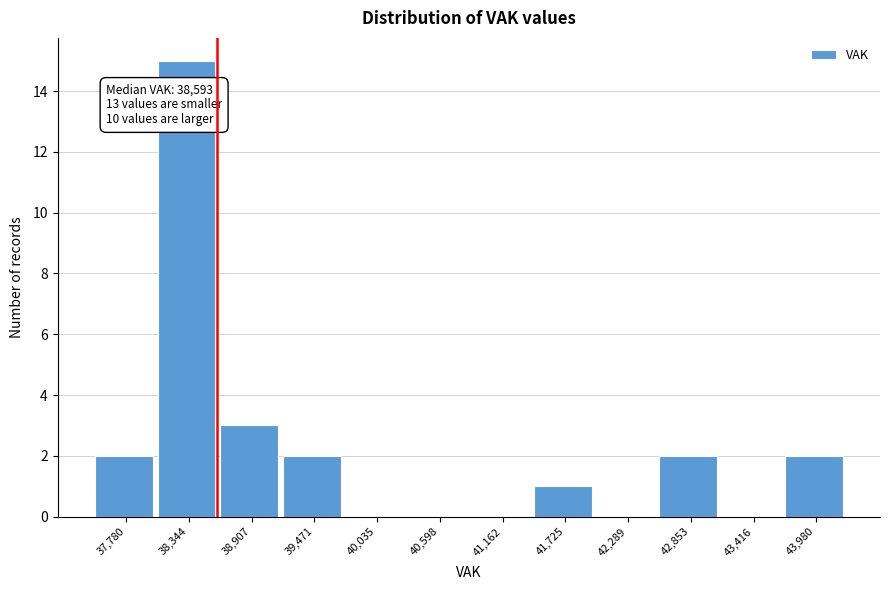

Which range on the x-axis has the tallest bar?

38100 to 38600